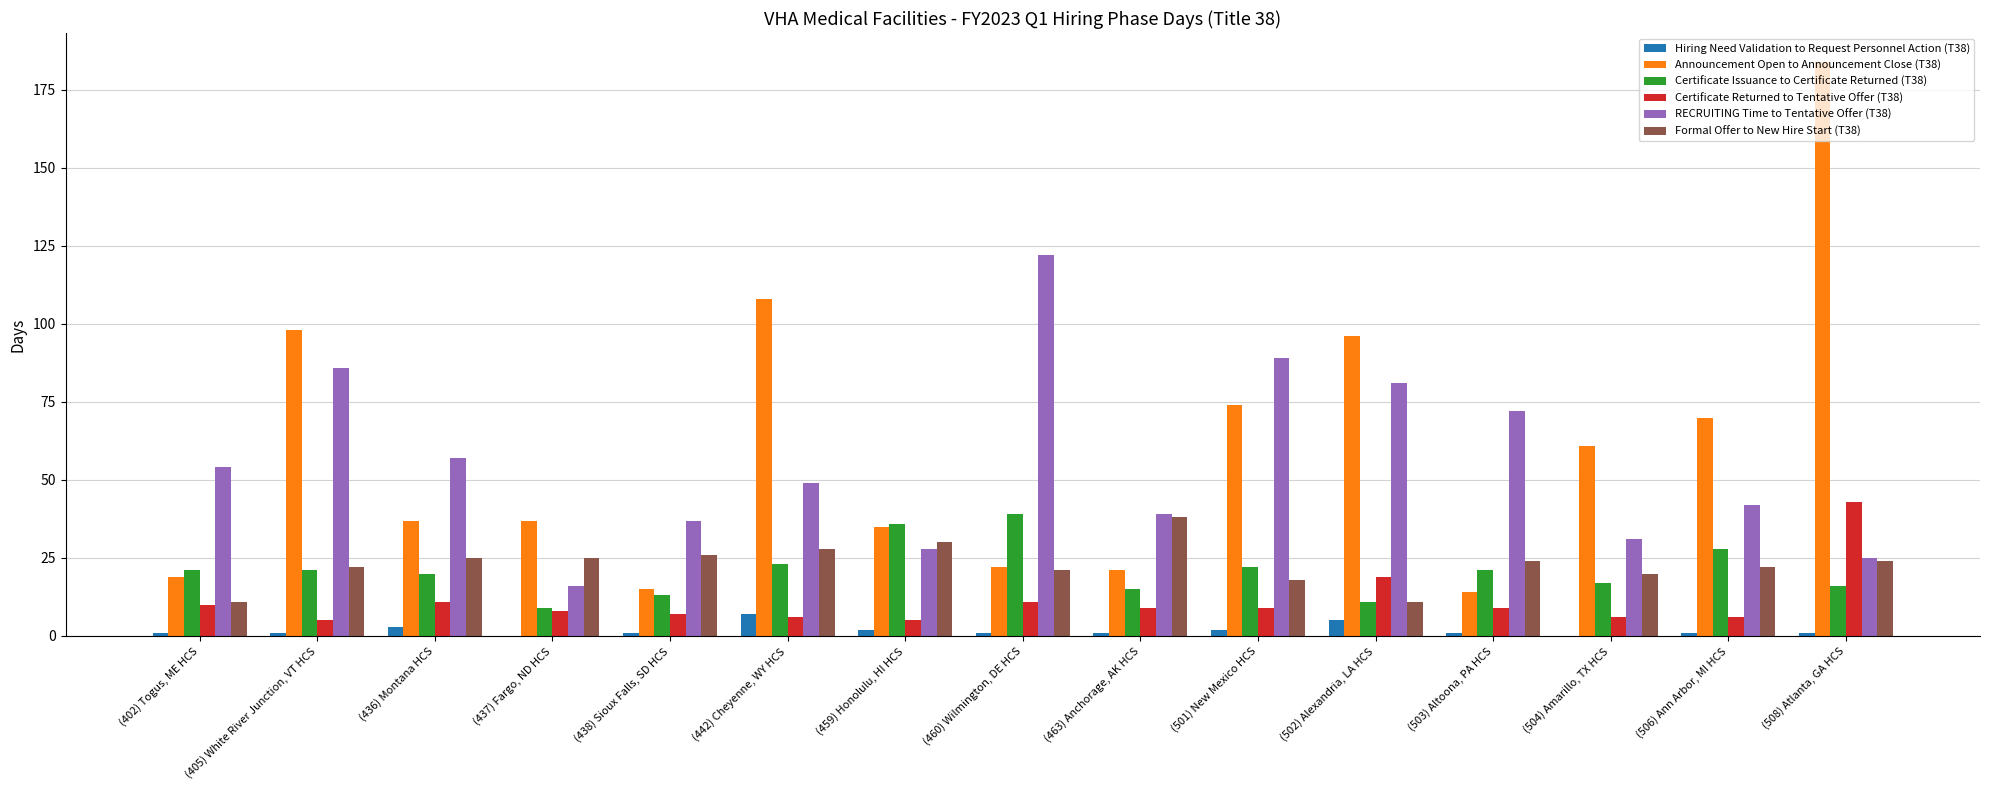

Is it true that RECRUITING Time to Tentative Offer (T38) equals 49 at (442) Cheyenne, WY HCS?

True